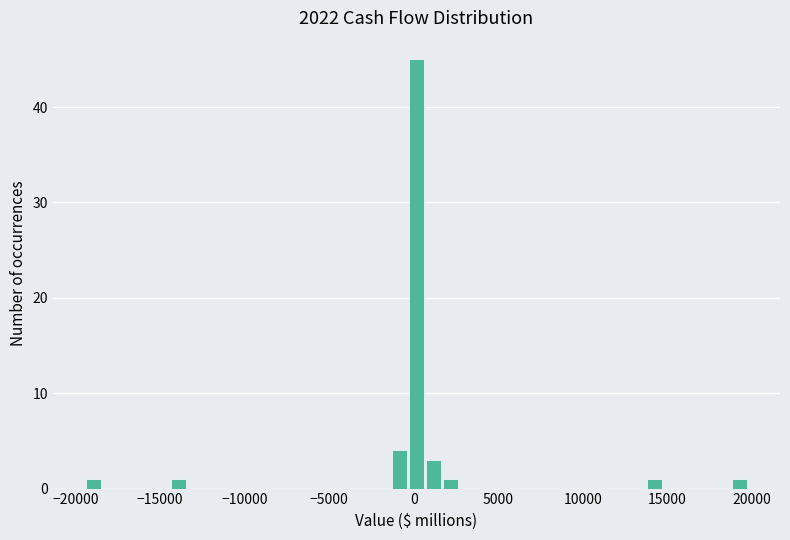

Around what value on the x-axis is the tallest bar? Give the approximate position of its centre, as read against the axis.

0